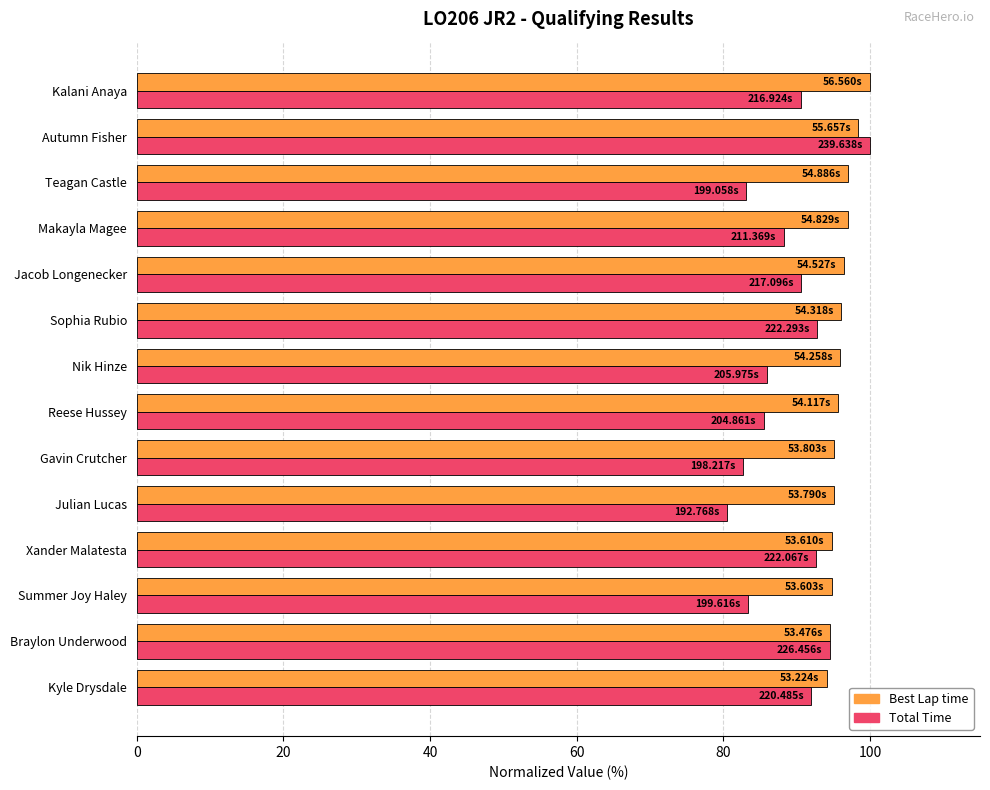

At how many categories does at least one series exceed 88?

14